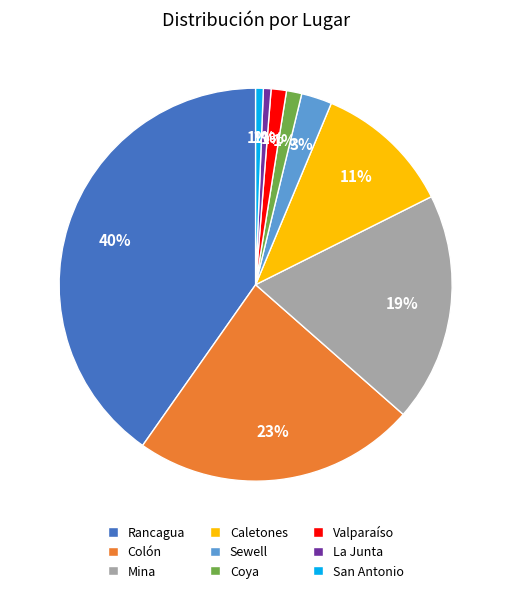

Count the number of slices in the pie.

9